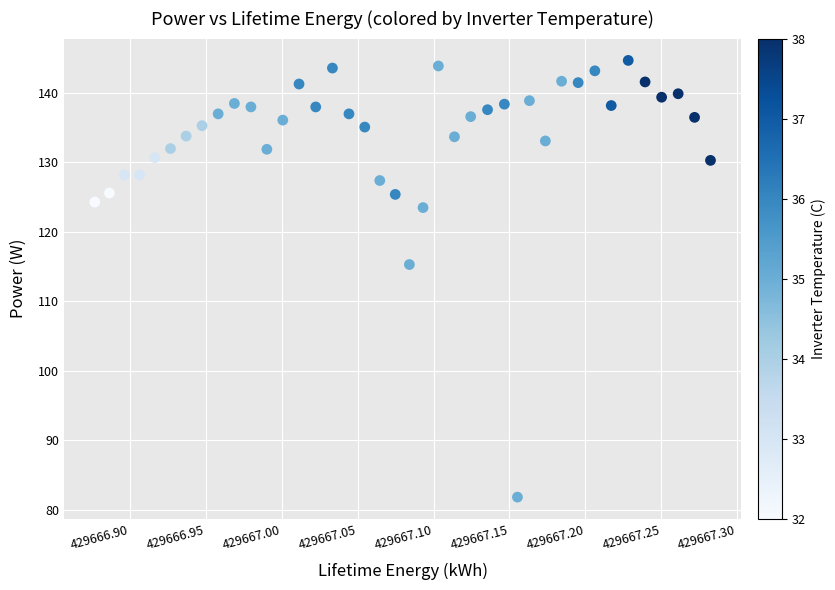

What is the range of Y values (max minus min)?

62.9